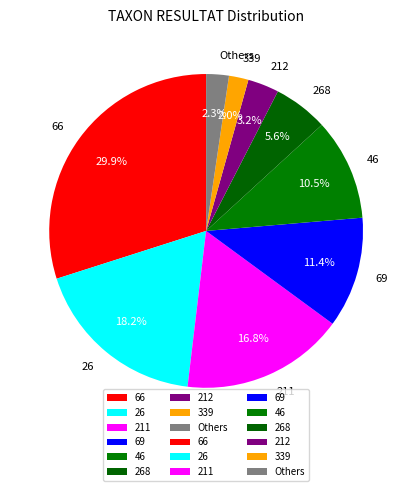

Does 212 represent more than half of the total?

No